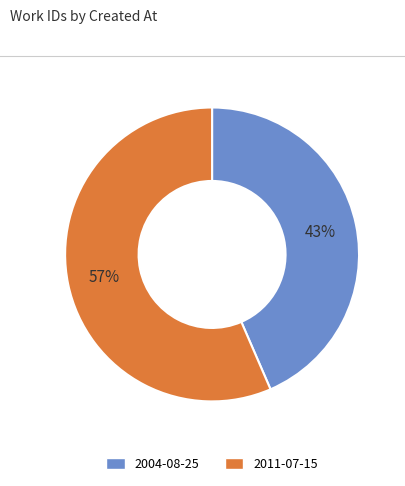

Is it true that 2004-08-25 is 53% of the pie?

False